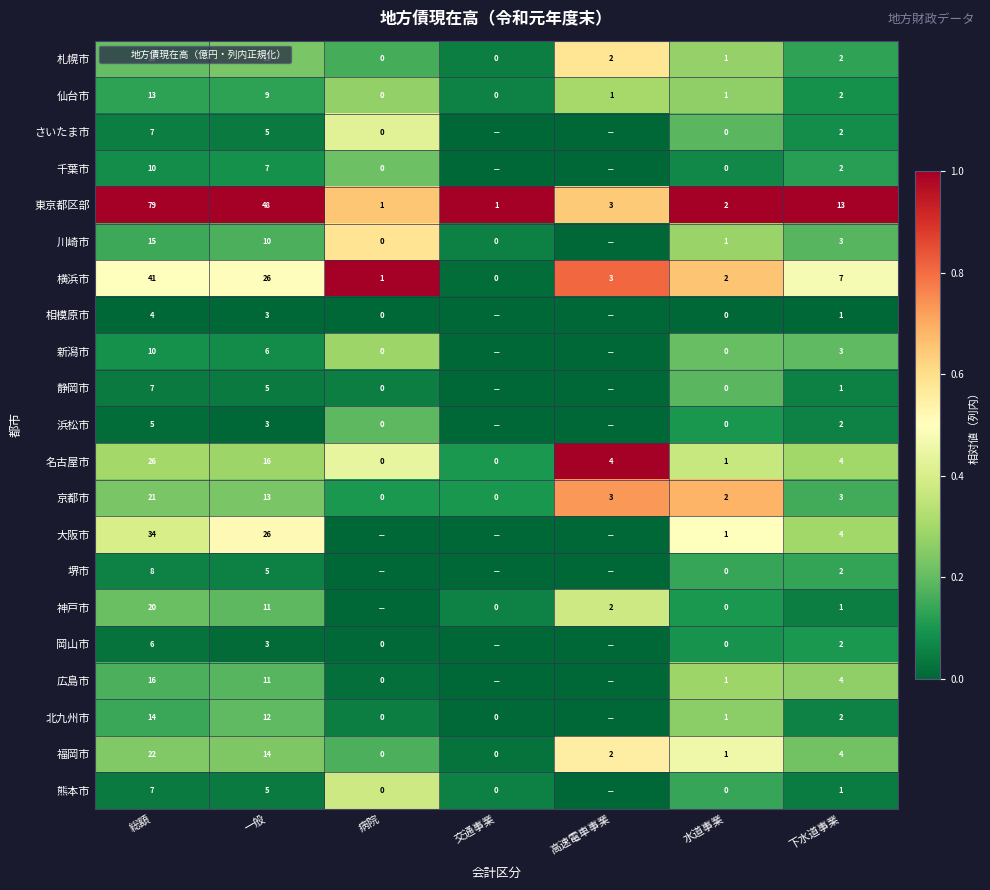

Which series changed the most between 病院 and 下水道事業?

横浜市